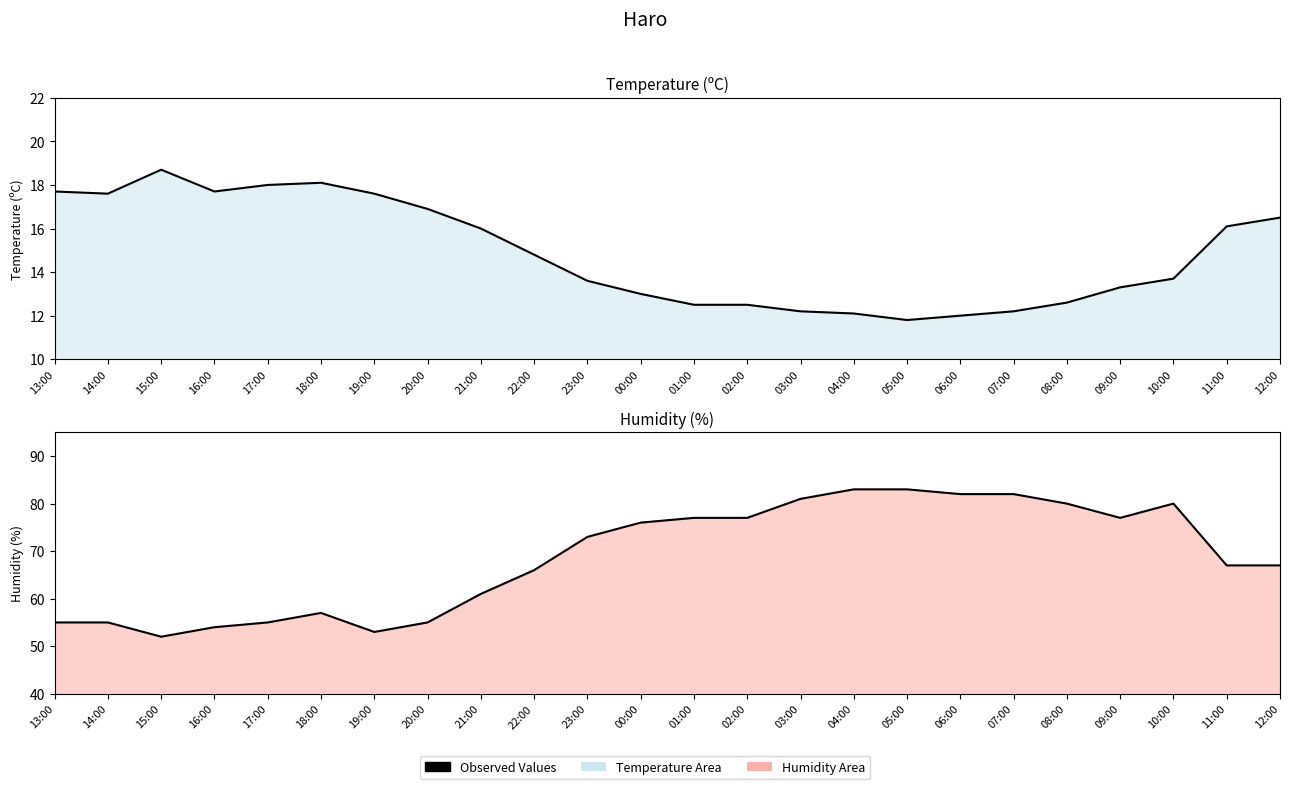

List the series in order of their peak value, lowest first.

Temperature (C), Humidity (%)